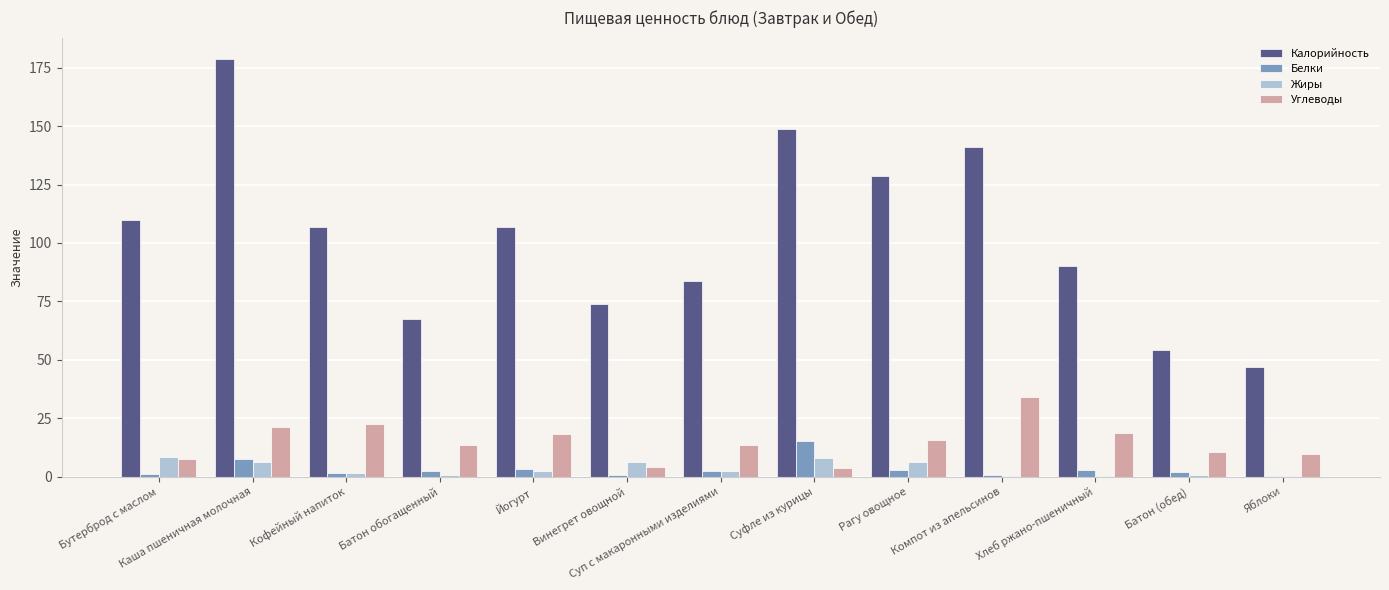

What is the total value across all series at Каша пшеничная молочная?

214.4